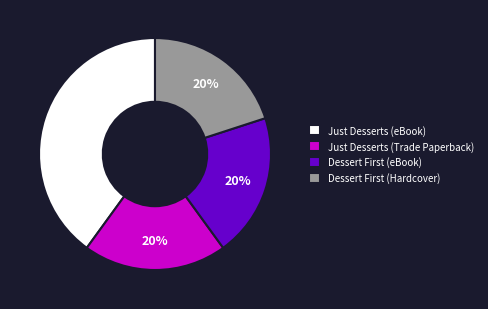

Count the number of slices in the pie.

4